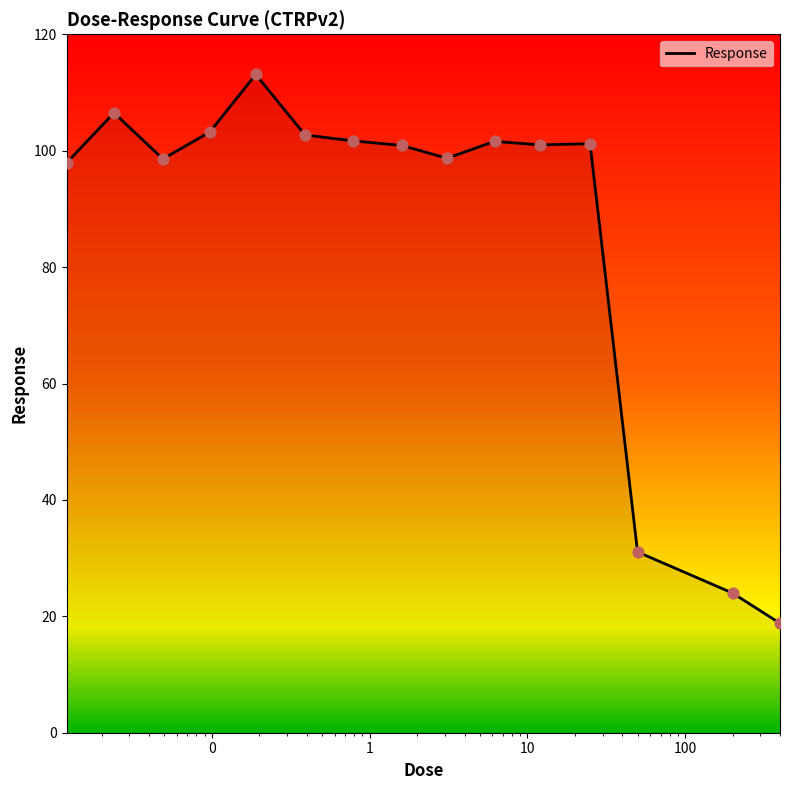

What is the difference between the maximum and minimum values?

94.3